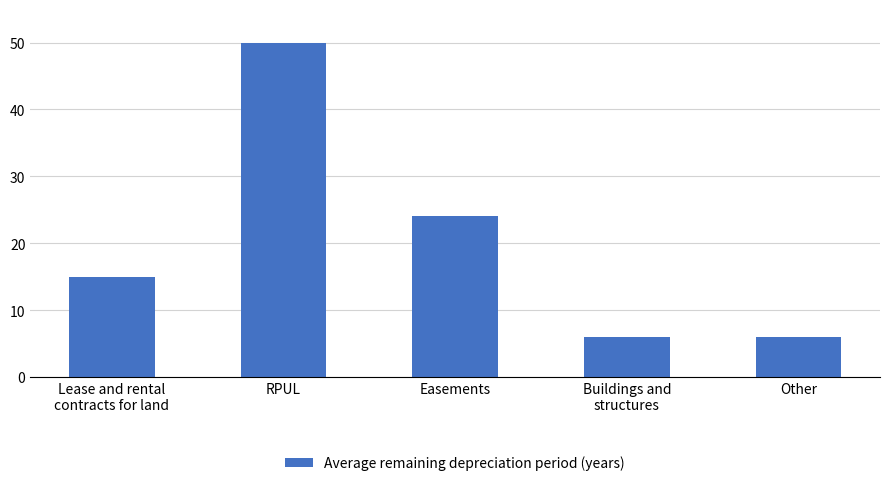

What is the value of the 4th bar from the left?

6